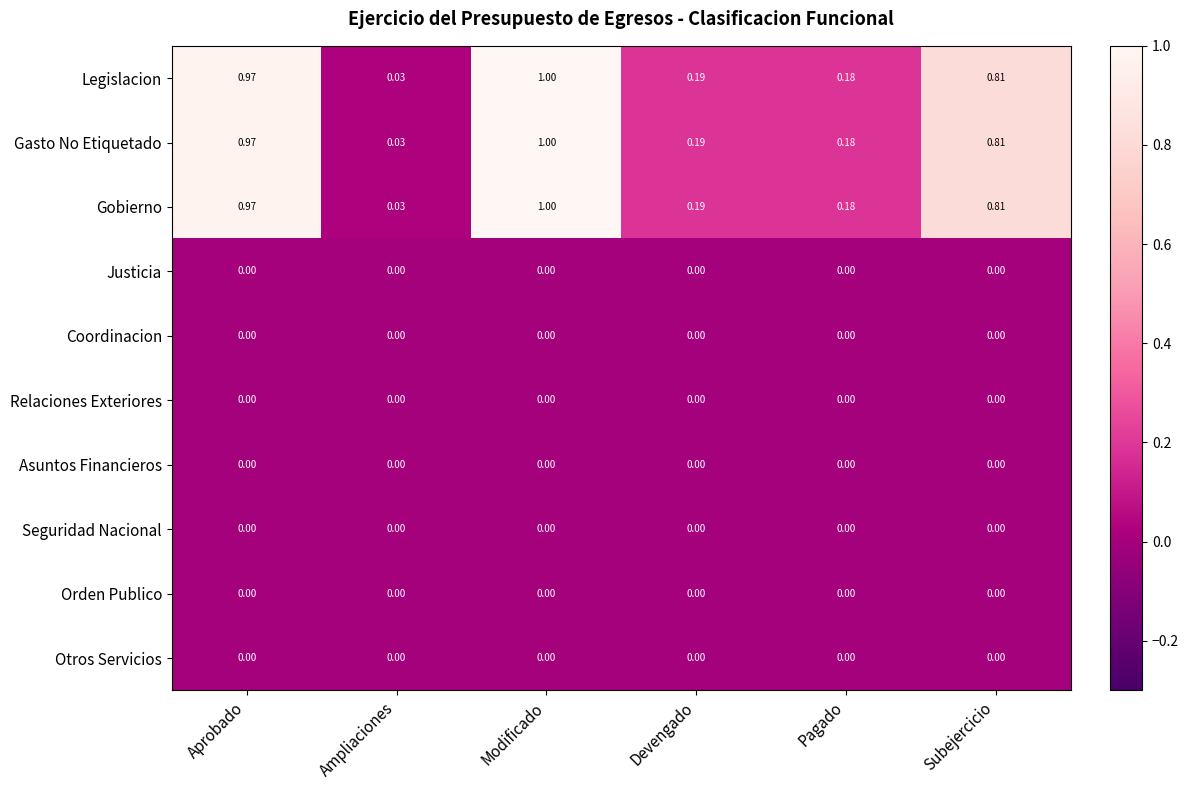

At which category is the sum across all series the highest?

Modificado